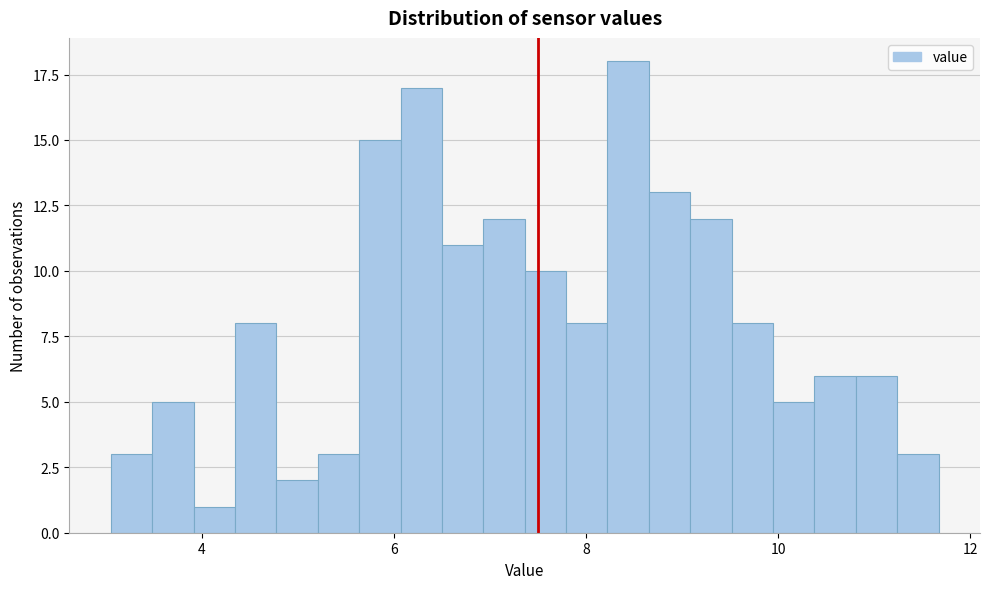

Around what value on the x-axis is the tallest bar? Give the approximate position of its centre, as read against the axis.

8.4